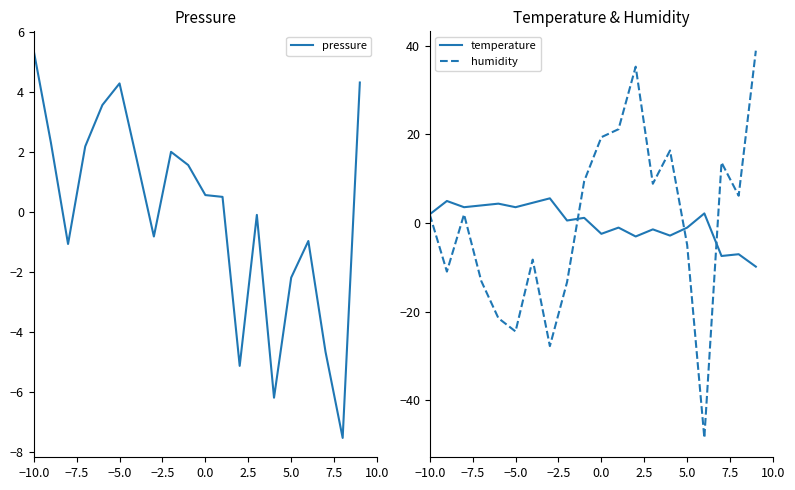

After their last crossing, which series has the higher values: pressure or humidity?

humidity